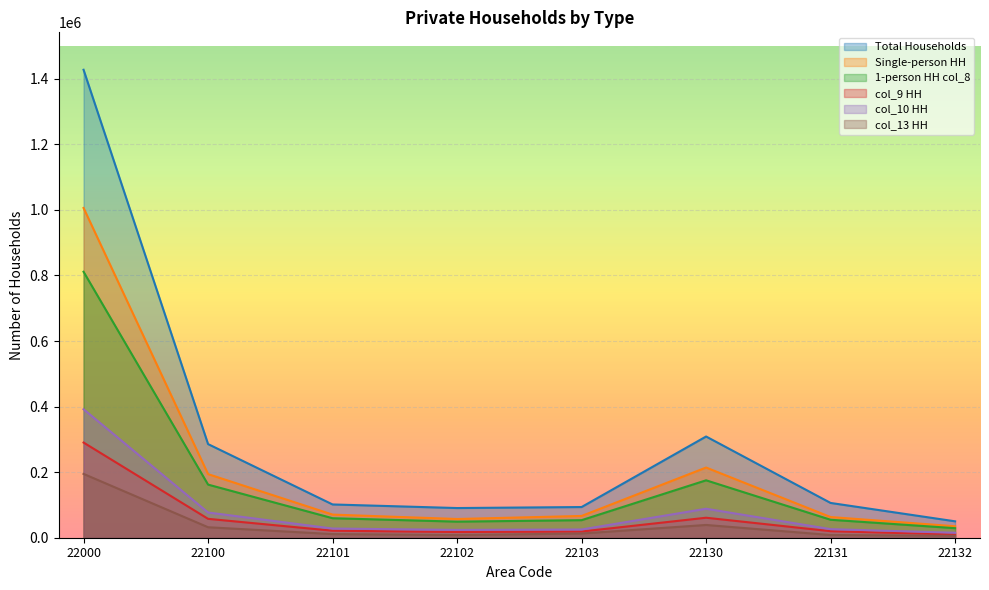

What value does the col_9 HH series have at 22100?

57622